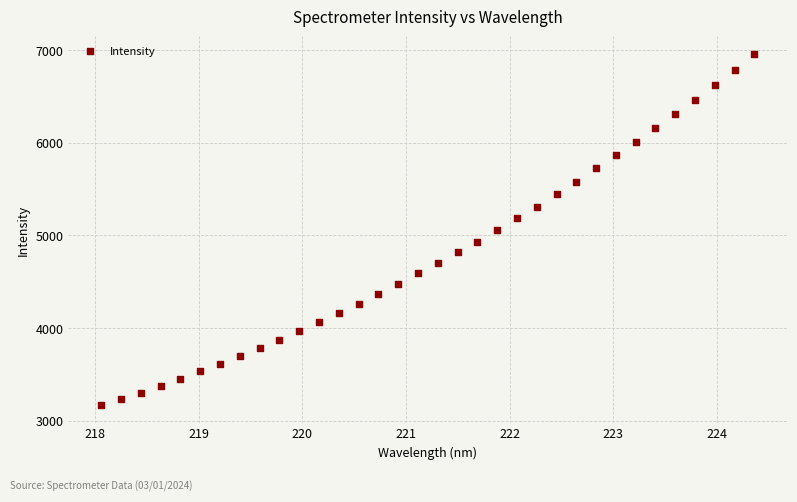

What is the range of Y values (max minus min)?

3791.8